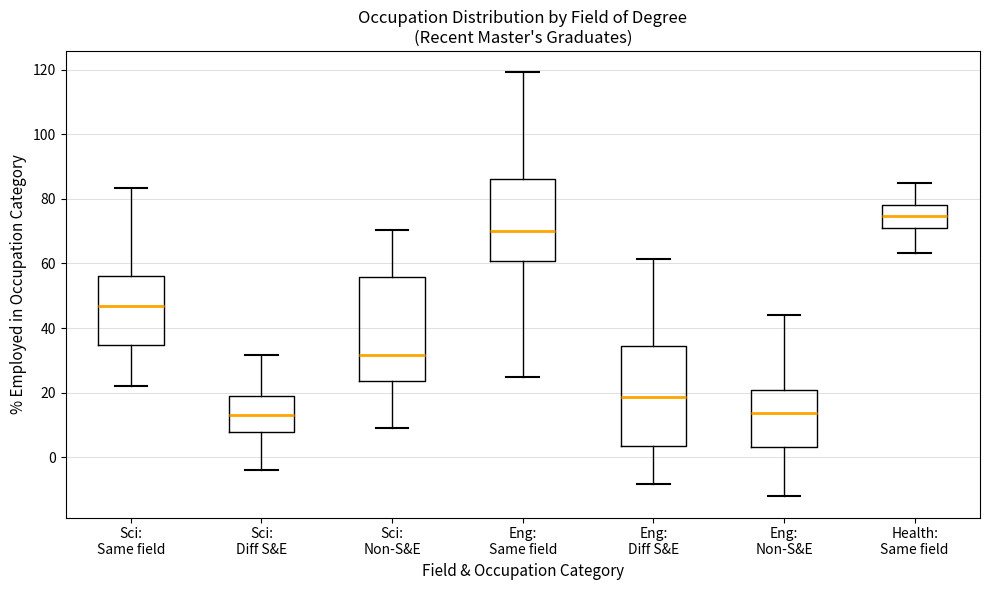

Where does the lower whisker of the box for Health: Same field end on the y-axis? The values are not printed on the chart, so give them approximately, as read against the axis.

64